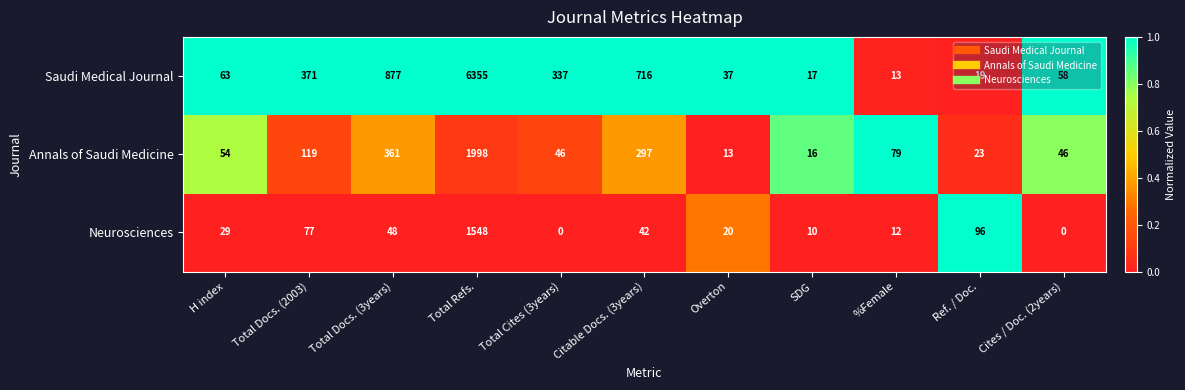

The value of Neurosciences at Overton is 9. True or false?

False